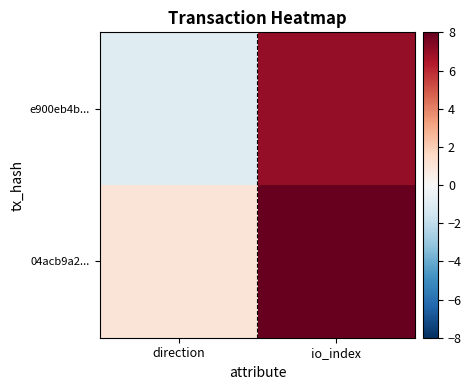

Which series has the largest total across all categories?

04acb9a2...